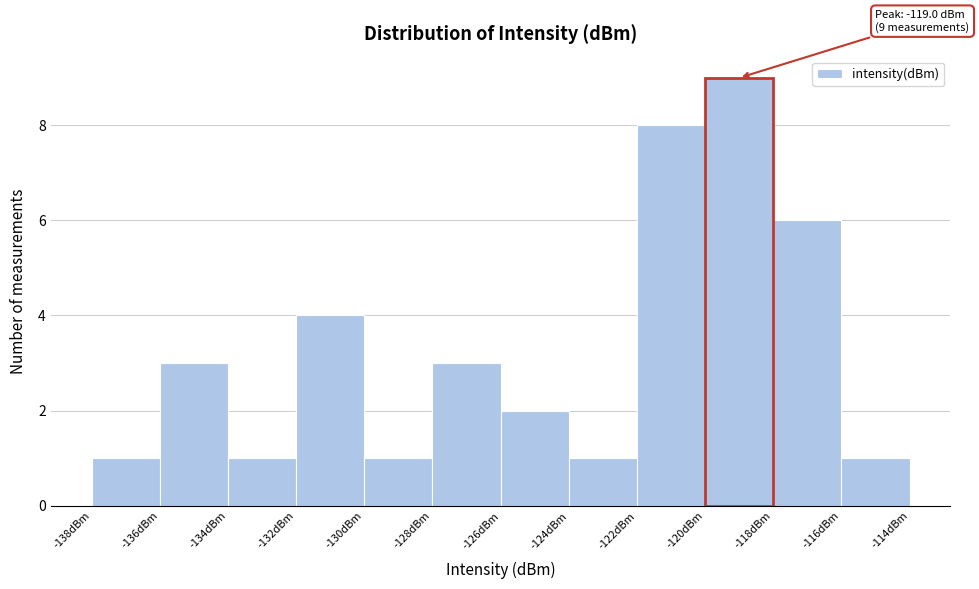

Which range on the x-axis has the tallest bar?

-120 to -118